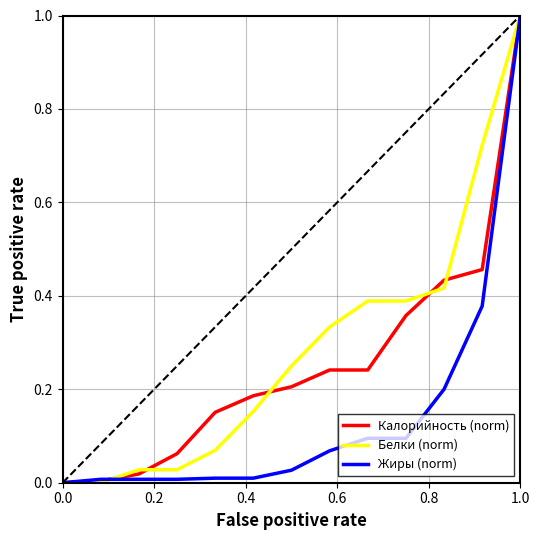

What is the maximum value shown in the chart?

1.0